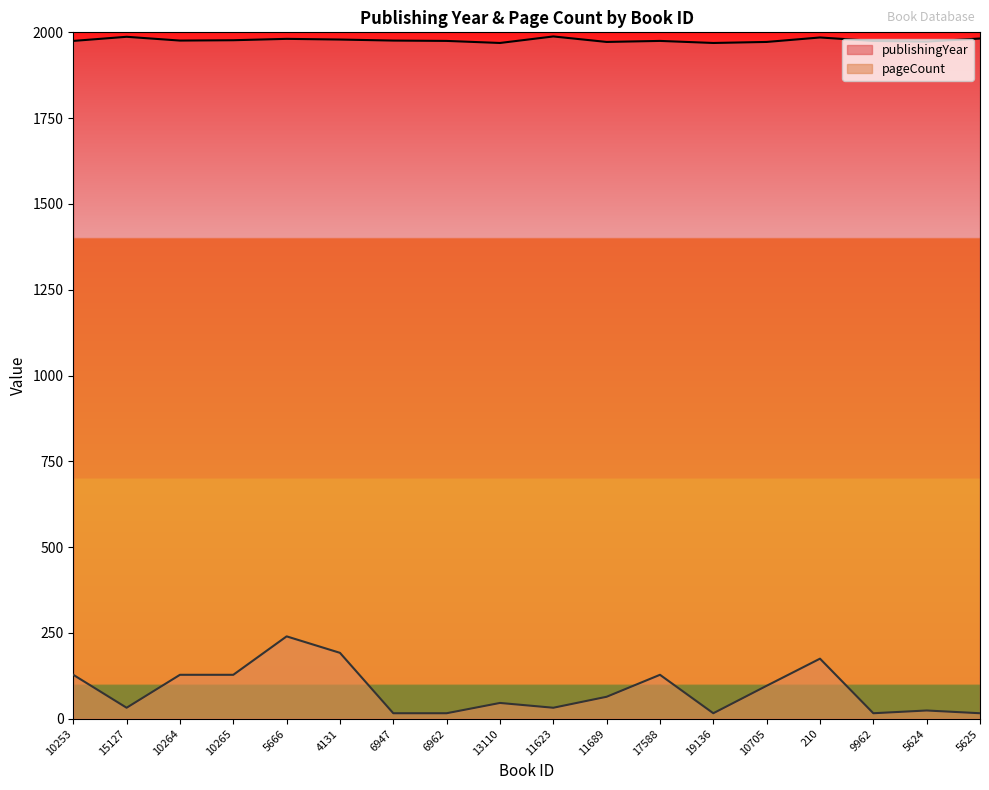

True or false: publishingYear has more than 0 points higher than both neighbors.

True